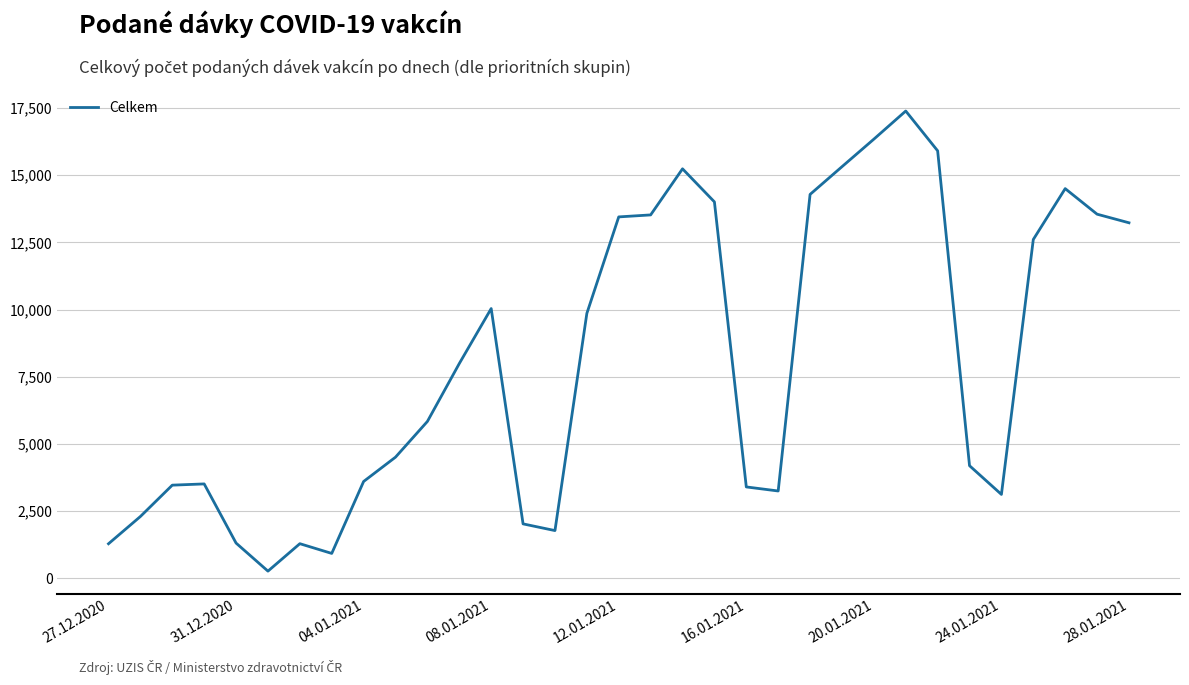

What is the difference between the maximum and minimum values?

17120